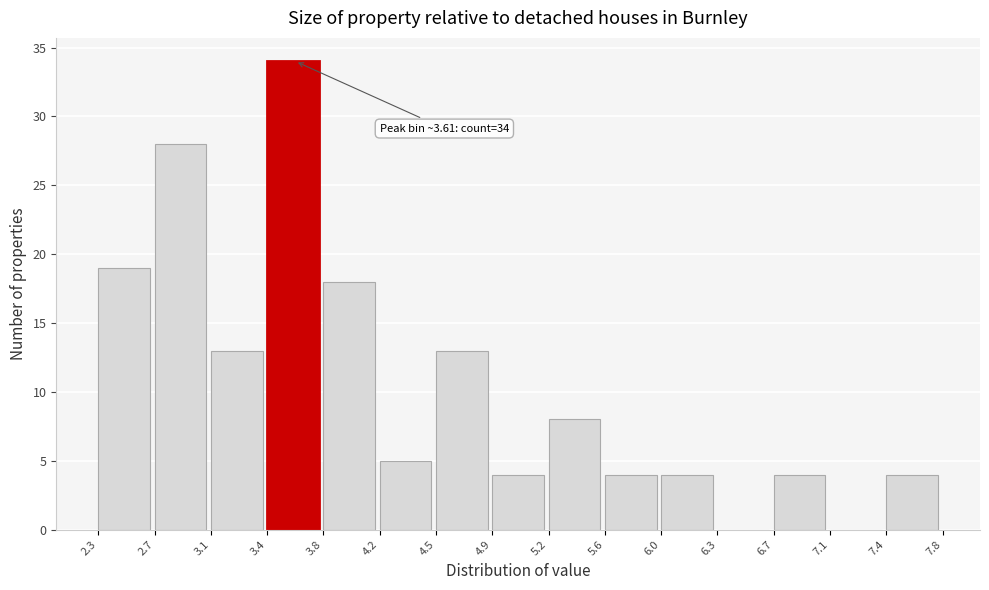

Over which range of the x-axis is the bar tallest?

3.4 to 3.8